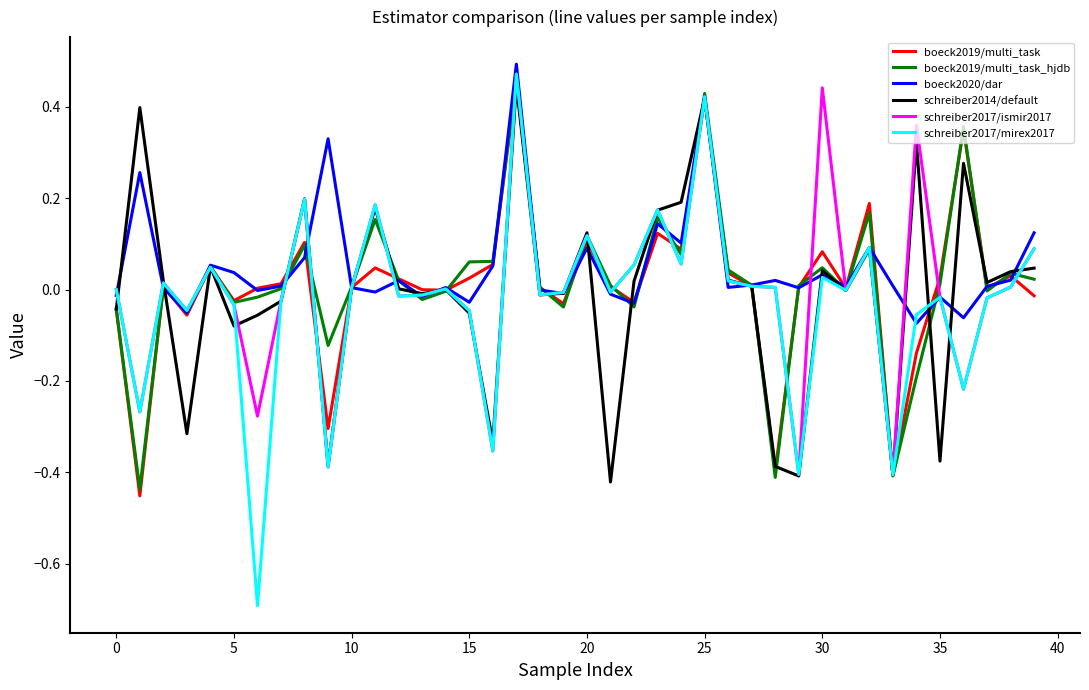

What is the lowest value of the schreiber2017/mirex2017 series?

-0.7